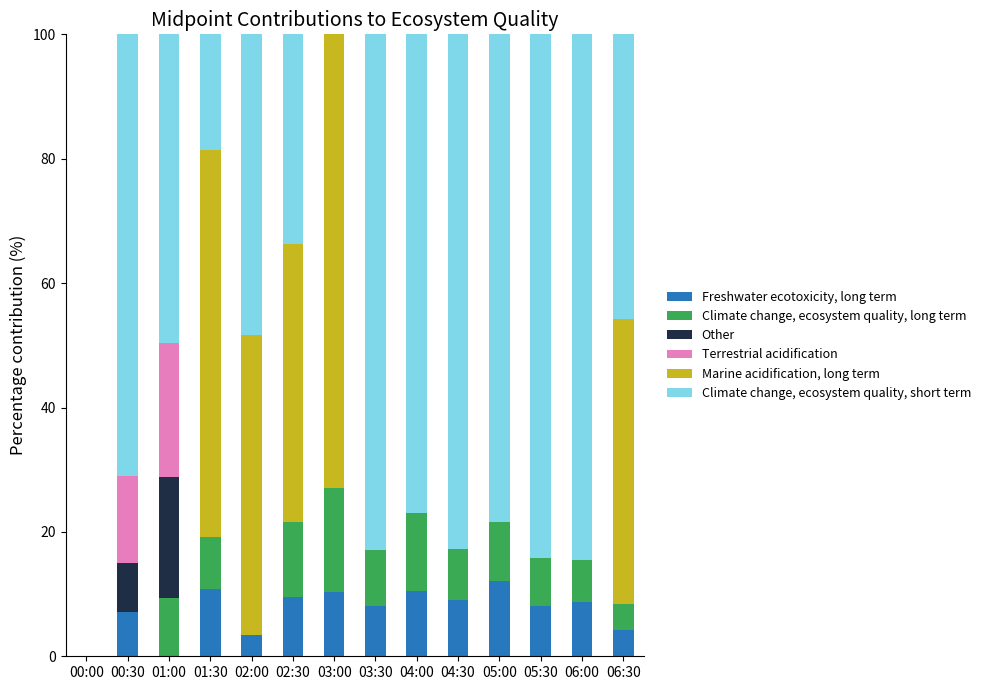

What are all the series names shown in the legend?

Freshwater ecotoxicity, long term, Climate change, ecosystem quality, long term, Other, Terrestrial acidification, Marine acidification, long term, Climate change, ecosystem quality, short term